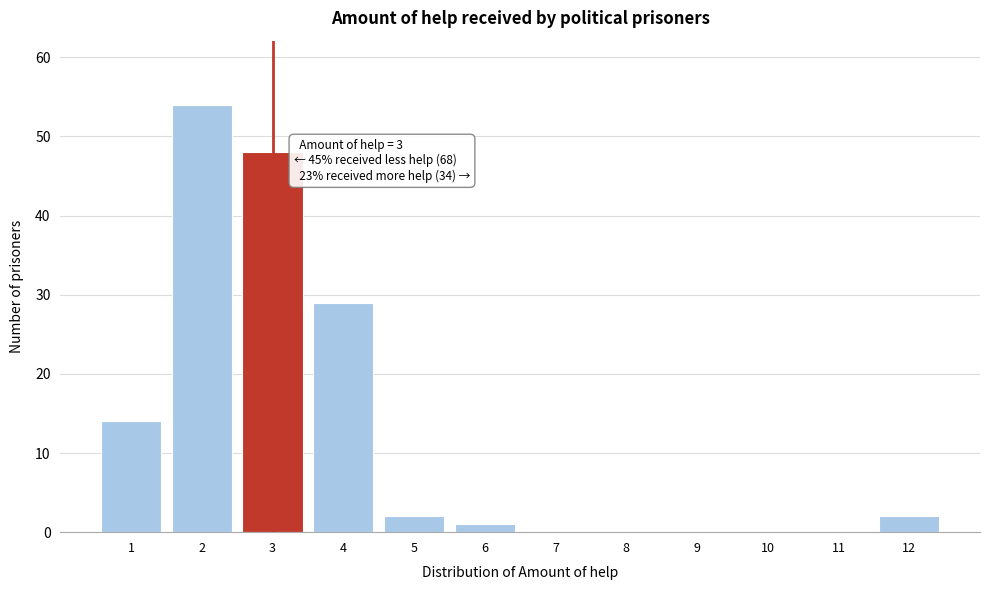

Over which range of the x-axis is the bar tallest?

1.5 to 2.5